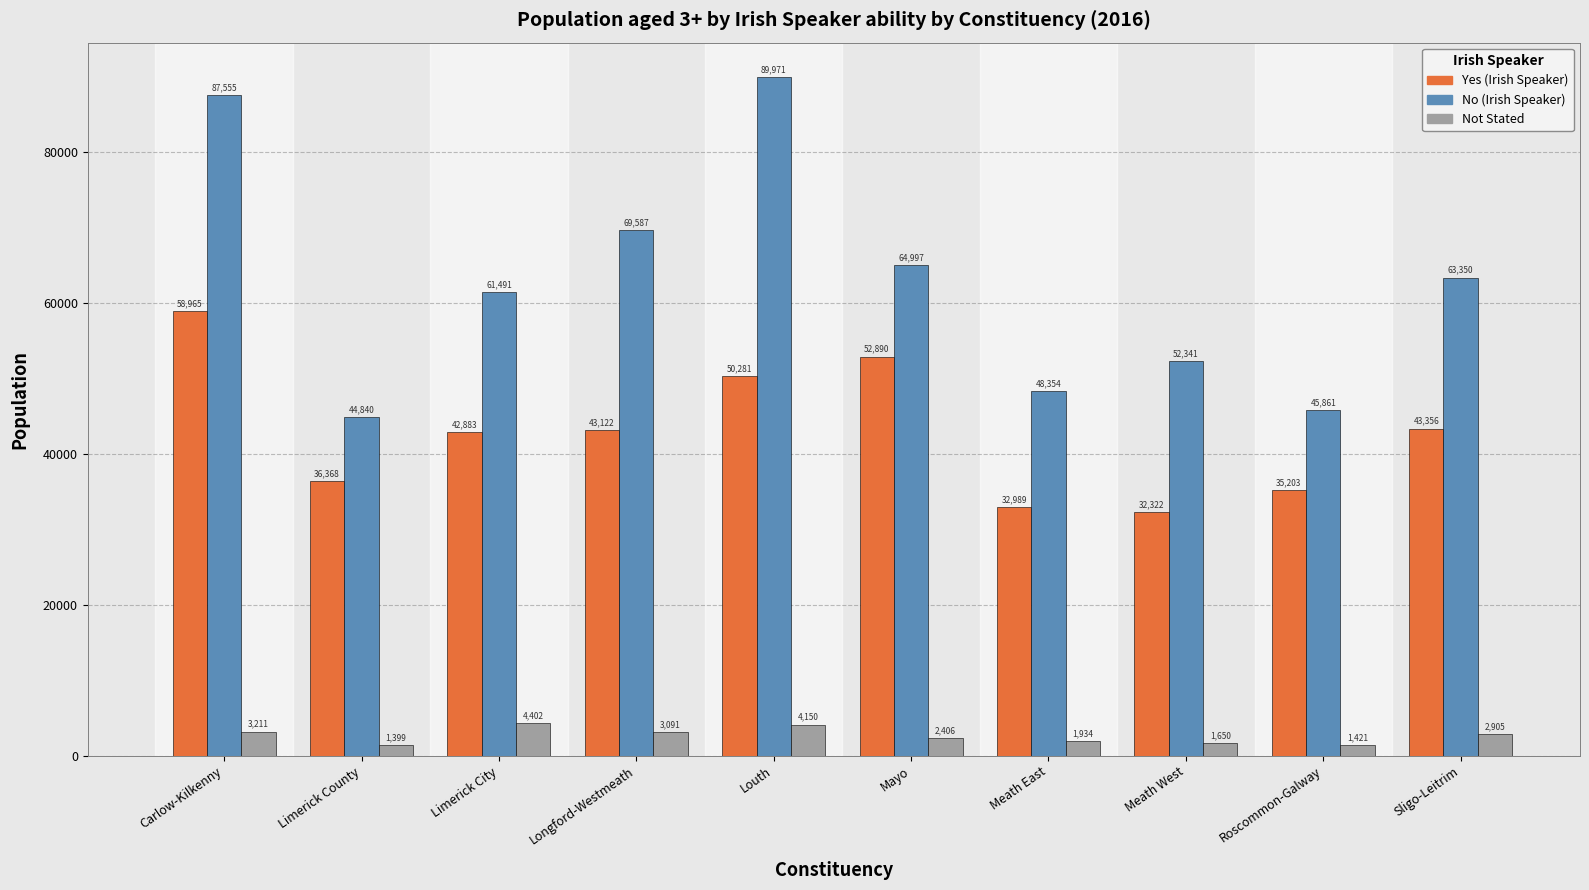

What is the greatest value displayed?

89971